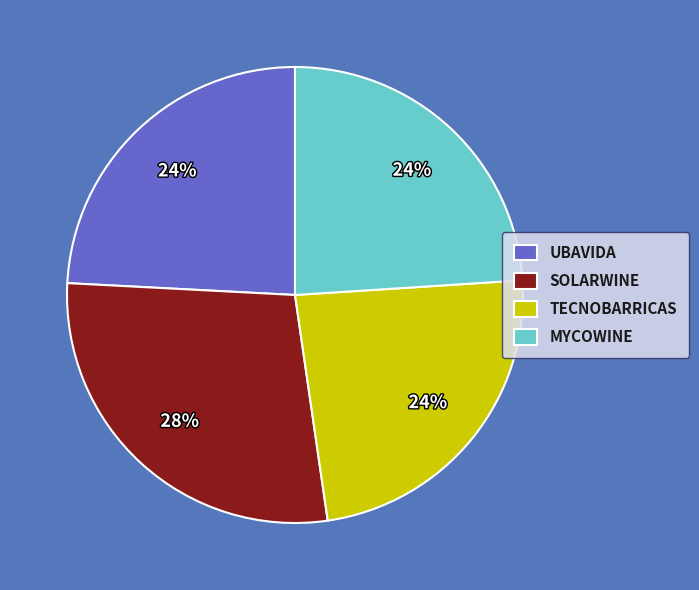

What is the largest slice in the pie chart?

SOLARWINE